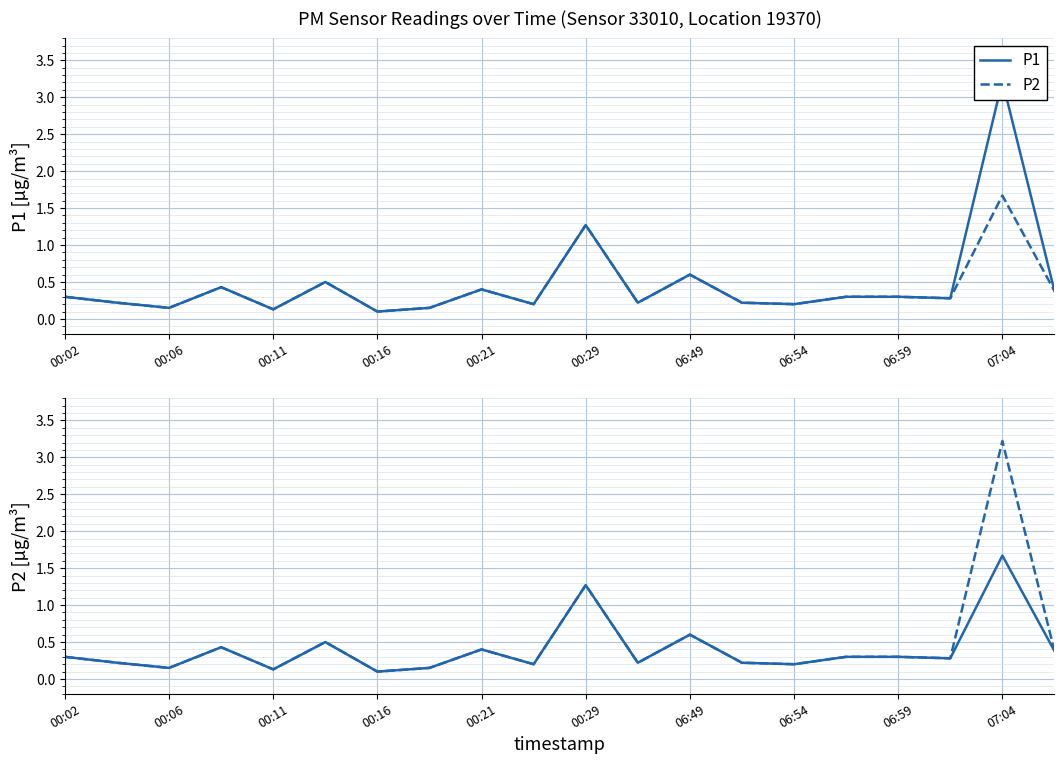

Read the P2 value at 00:29.

1.3